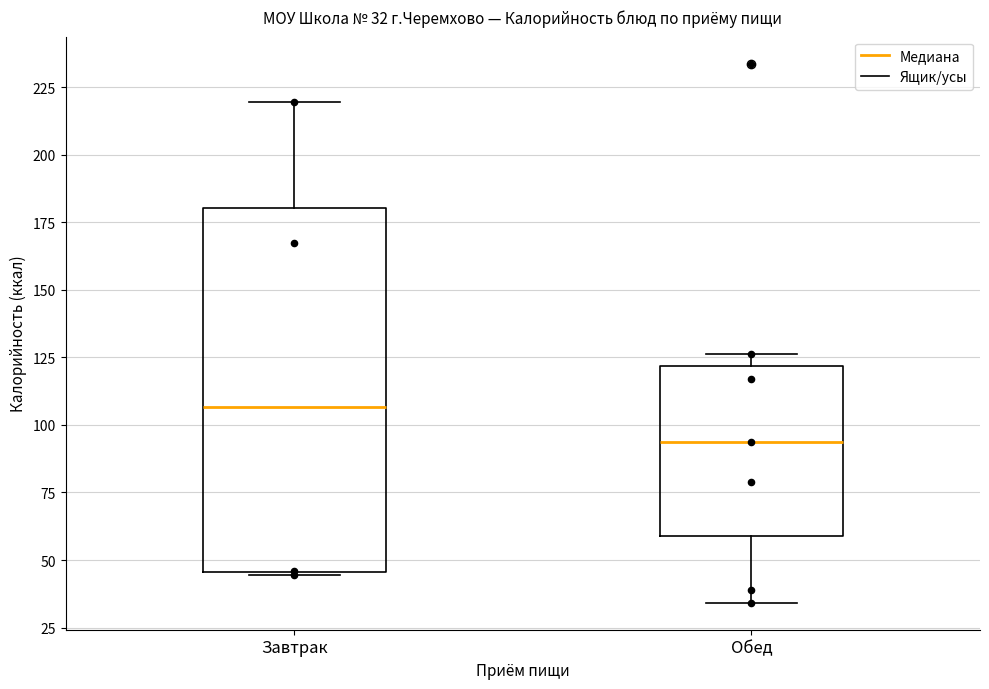

Which box has the highest median line?

Завтрак